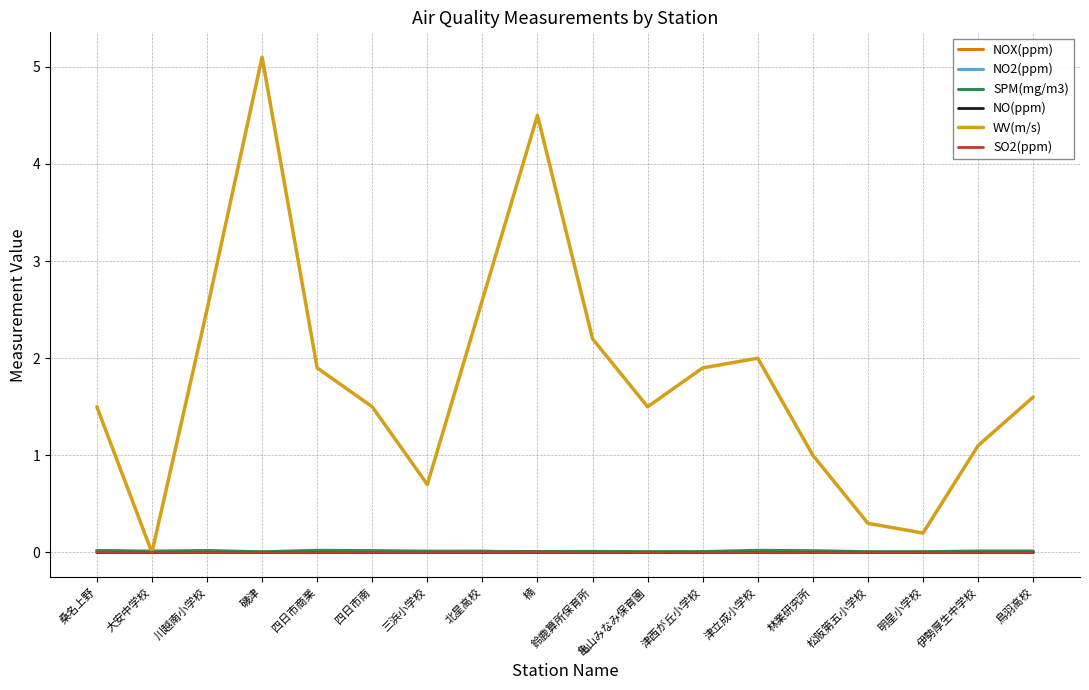

The WV(m/s) series shows 2.5 at 川越南小学校. True or false?

True